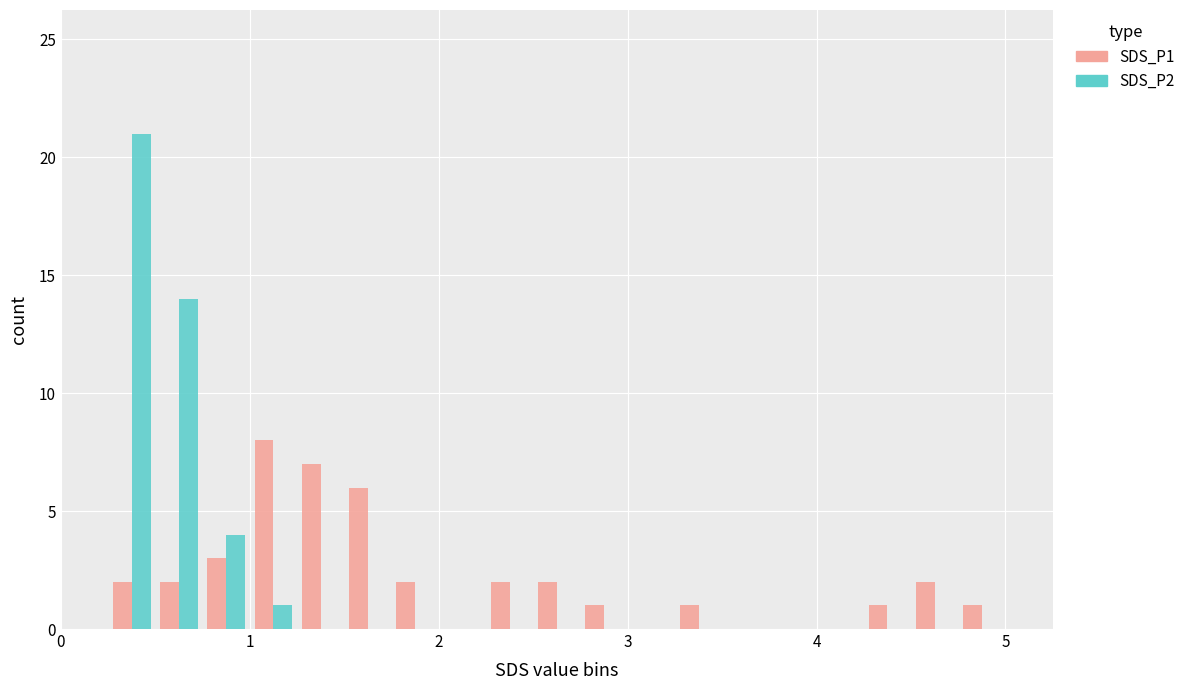

What are all the series names shown in the legend?

SDS_P1, SDS_P2